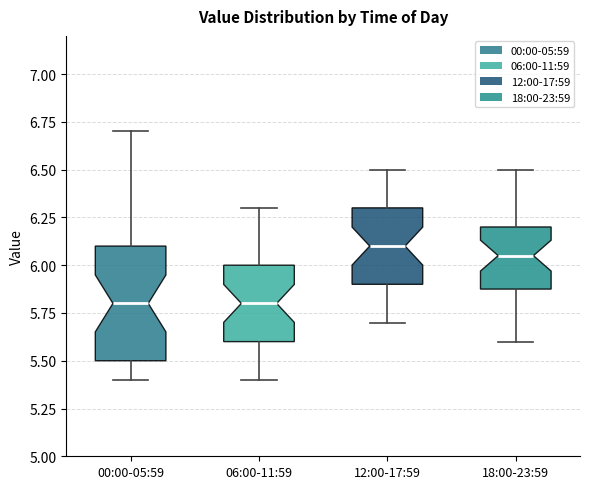

Which box is the tallest, from its lower edge to its upper edge?

00:00-05:59